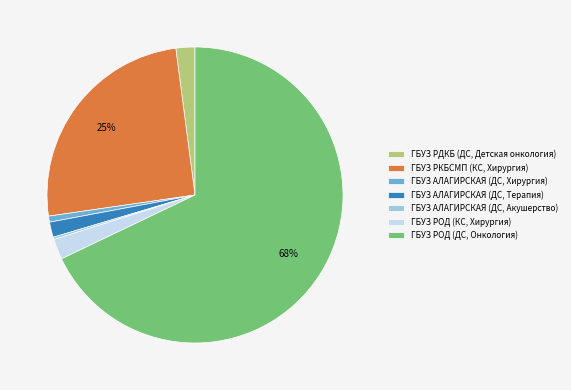

The ГБУЗ РОД (КС, Хирургия) slice represents 10% of the pie. True or false?

False